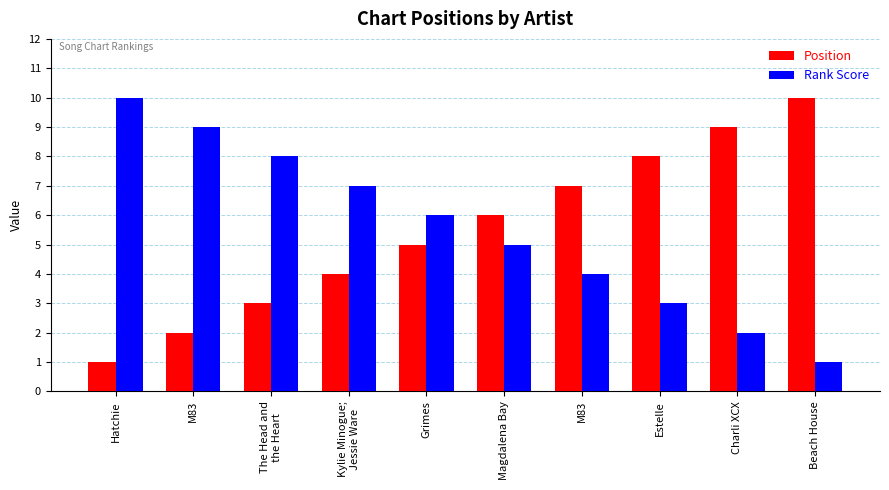

Does the chart contain stacked bars?

No